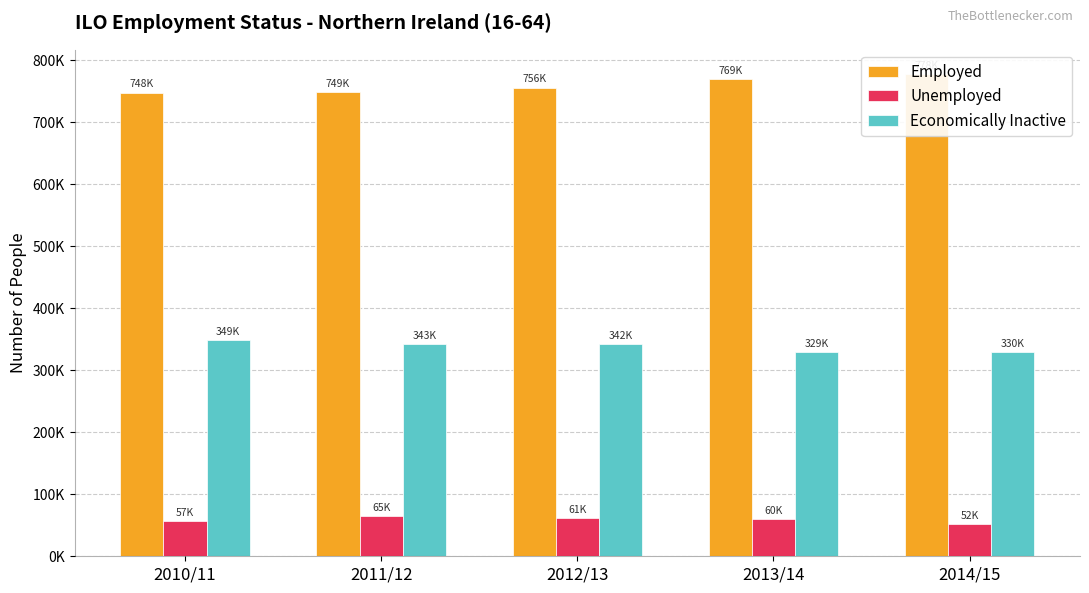

Which series has the largest range (max minus min)?

Employed